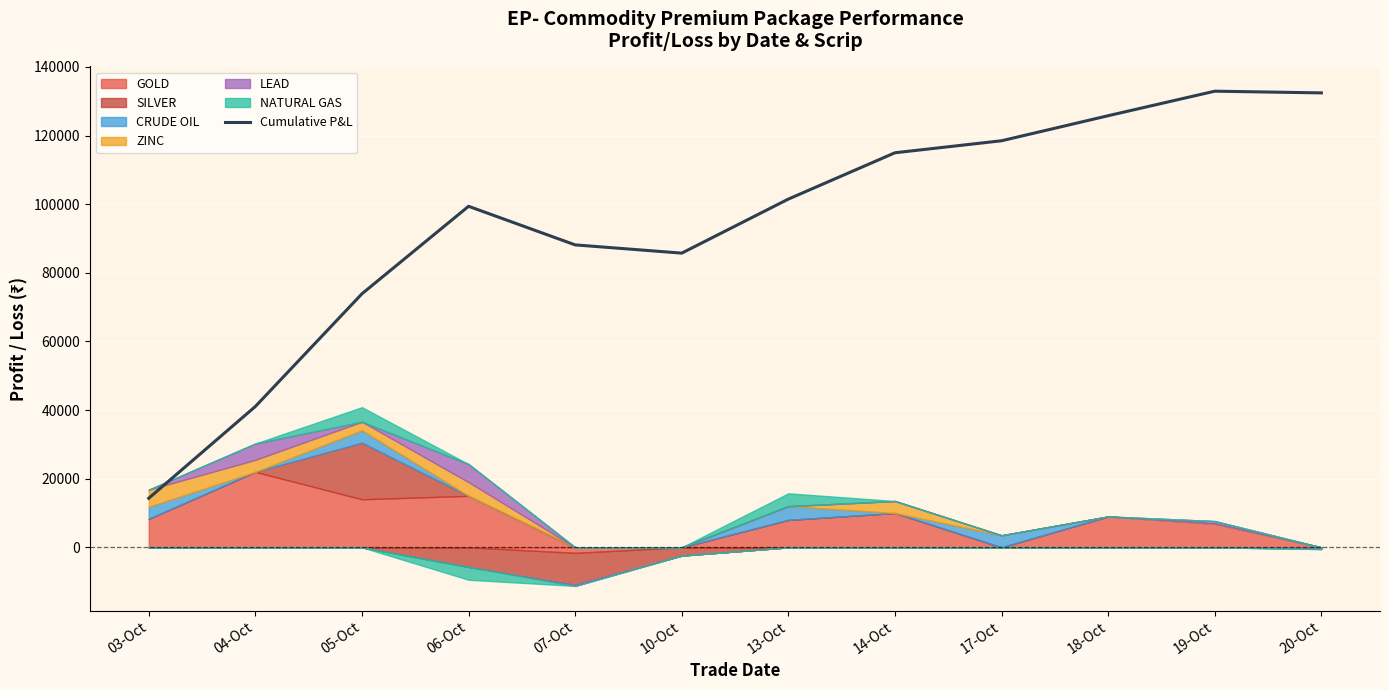

Rank the categories by value from lowest to highest.

03-Oct, 04-Oct, 05-Oct, 10-Oct, 07-Oct, 06-Oct, 13-Oct, 14-Oct, 17-Oct, 18-Oct, 20-Oct, 19-Oct